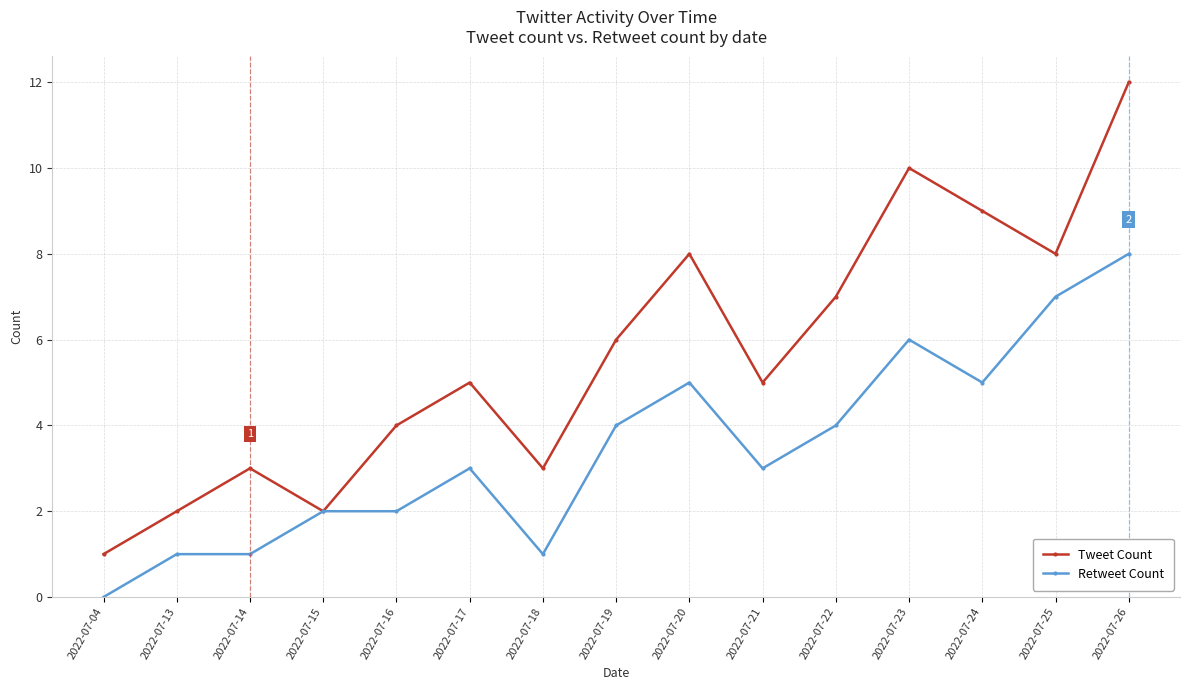

What is the difference between the Retweet Count values at 2022-07-15 and 2022-07-23?

4